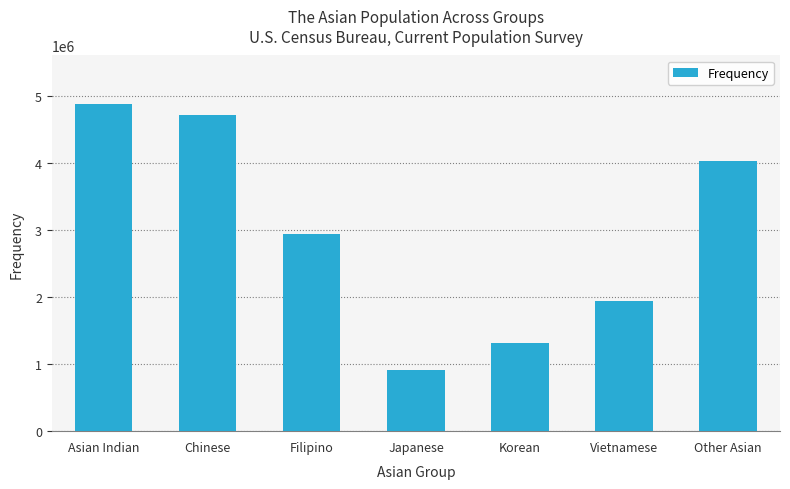

Reading left to right, transcribe all the data shown in this chart.

4866407	4706170	2935782	908826	1316054	1937739	4028614